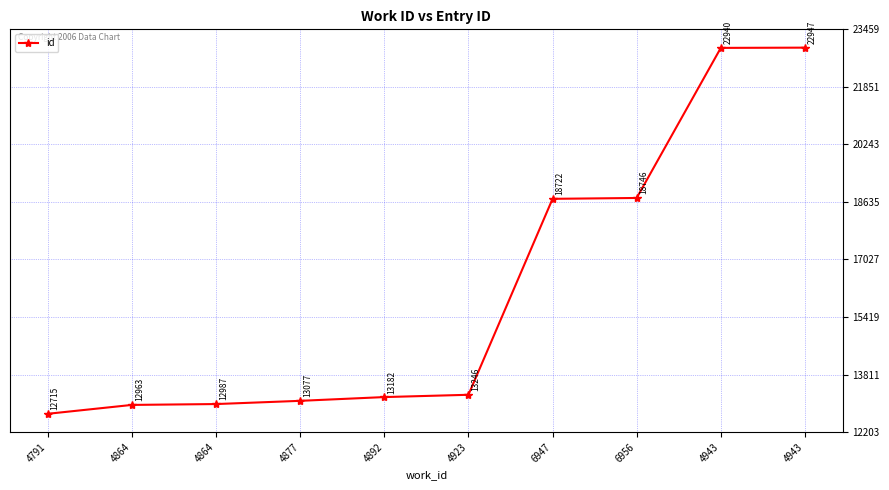

Is this an area chart (filled region under the line)?

No